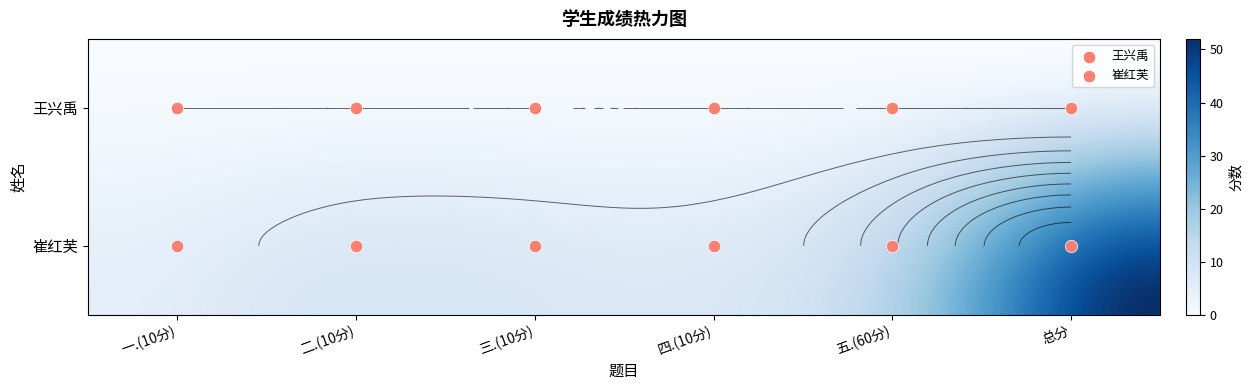

What is the sum of all 崔红芙 values?

104